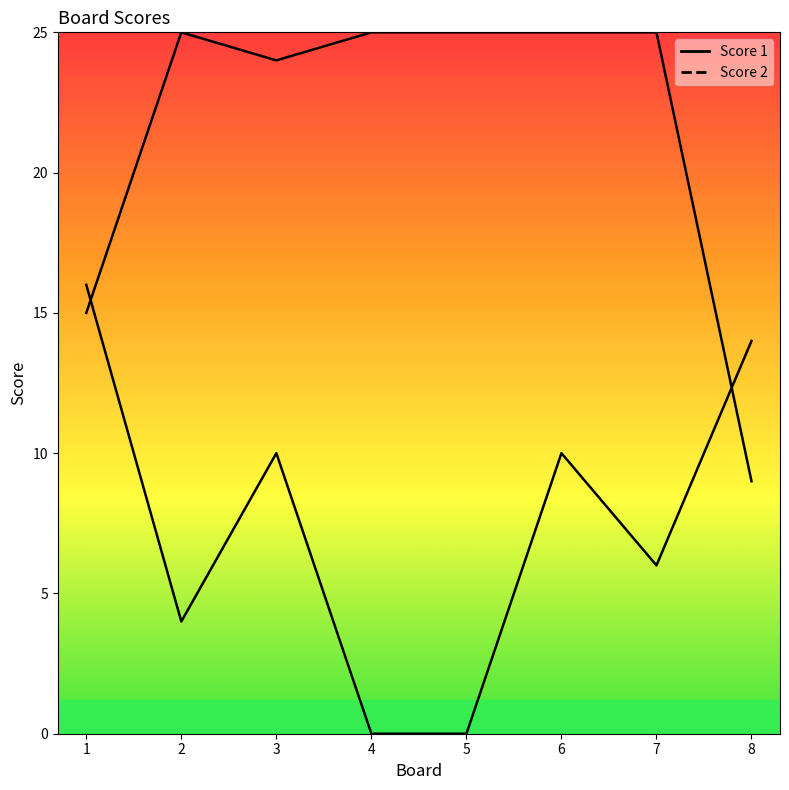

Reading left to right, transcribe all the data shown in this chart.

Score 2: 16	4	10	0	0	10	6	14
Score 1: 15	25	24	25	25	25	25	9